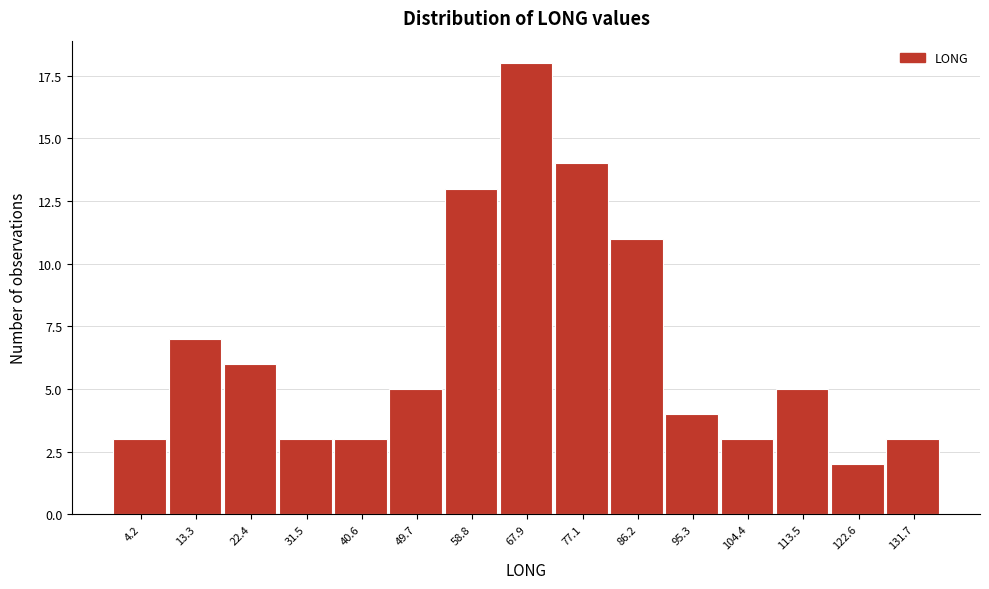

Reading left to right, what are all the values shown in this chart?

4.2=3	13.3=7	22.4=6	31.5=3	40.6=3	49.7=5	58.8=13	67.9=18	77.1=14	86.2=11	95.3=4	104.4=3	113.5=5	122.6=2	131.7=3